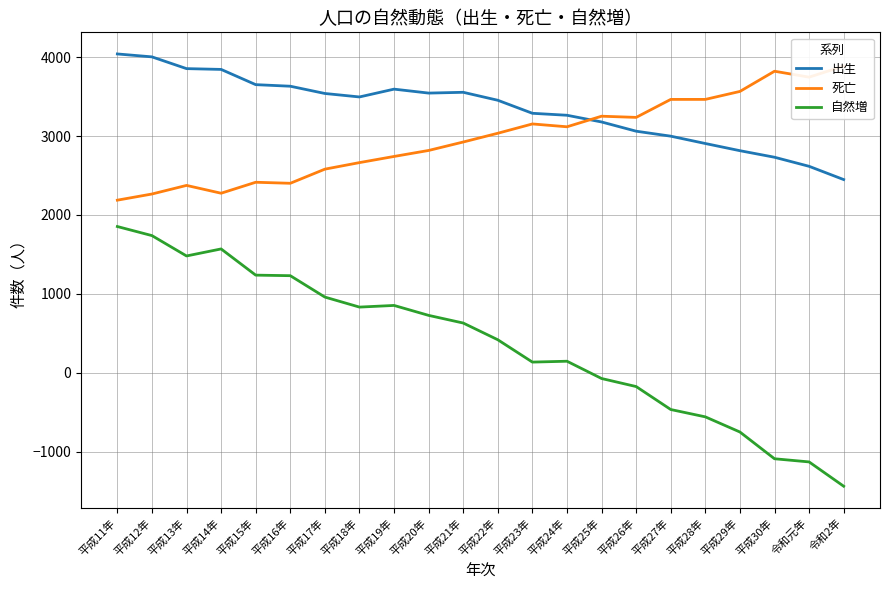

What is the value of the 自然増 point at the 5th from the left?

1237